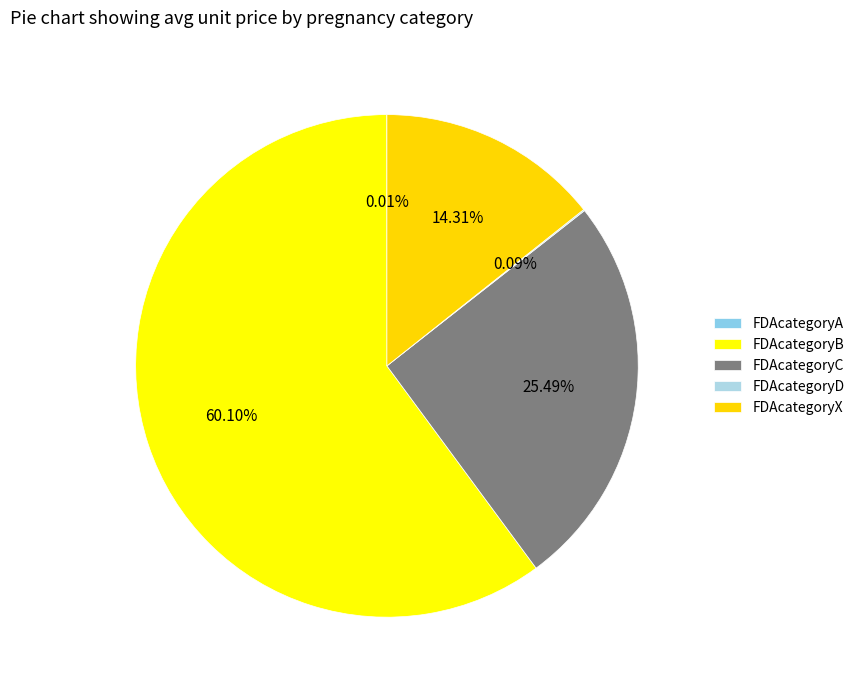

Which category has the biggest portion of the pie?

FDAcategoryB